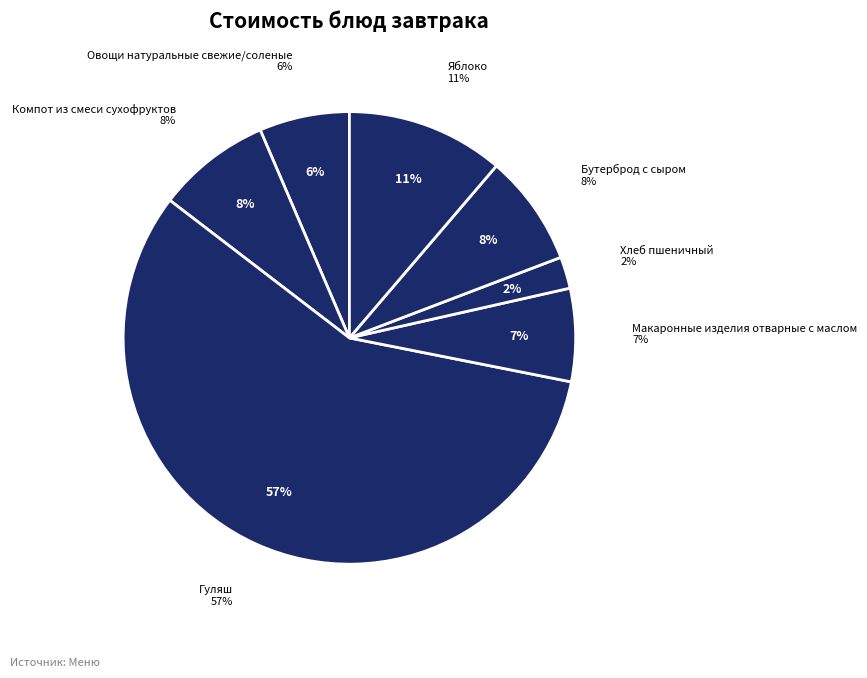

Count the number of slices in the pie.

8